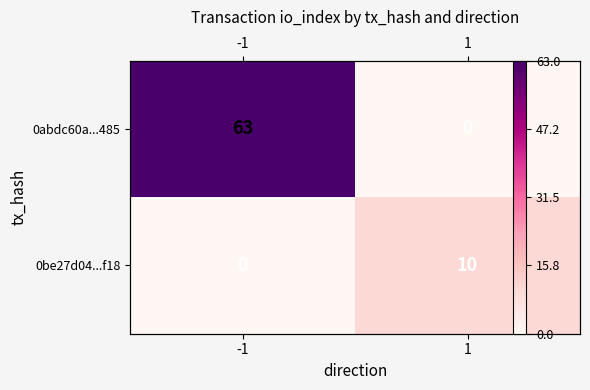

The 0abdc60a...485 series shows 0 at 1. True or false?

True